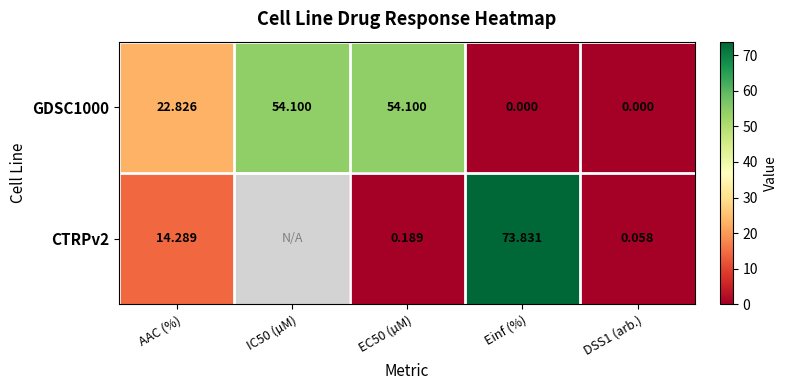

At which category is the sum across all series the highest?

Einf (%)